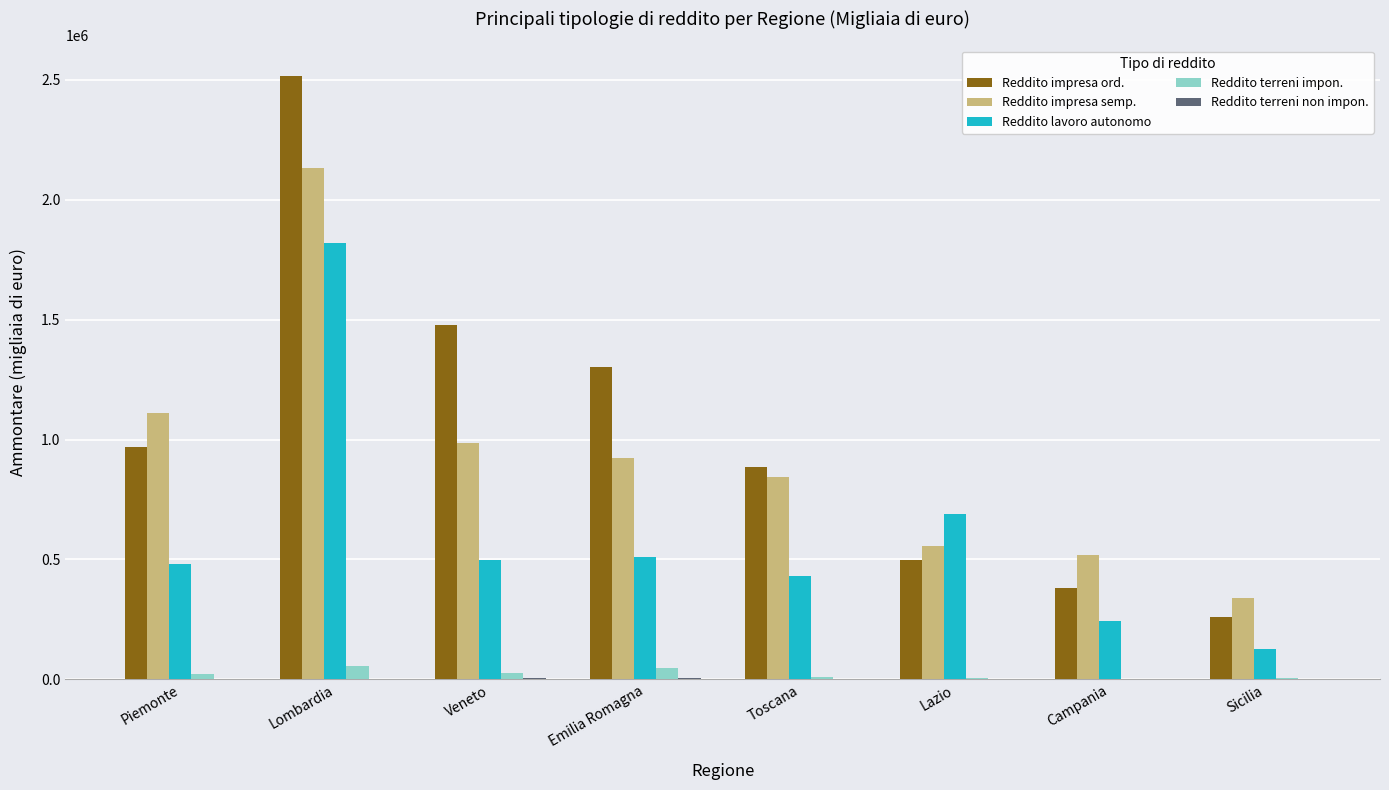

Which series has the largest range (max minus min)?

Reddito impresa ord.